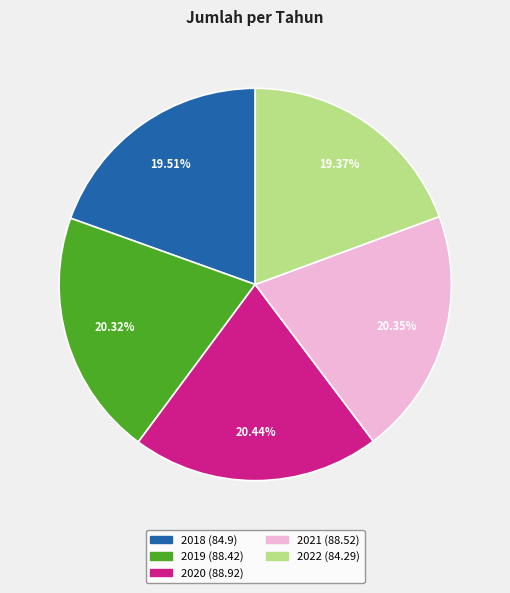

To the nearest percent, what portion does 2021 represent?

20%